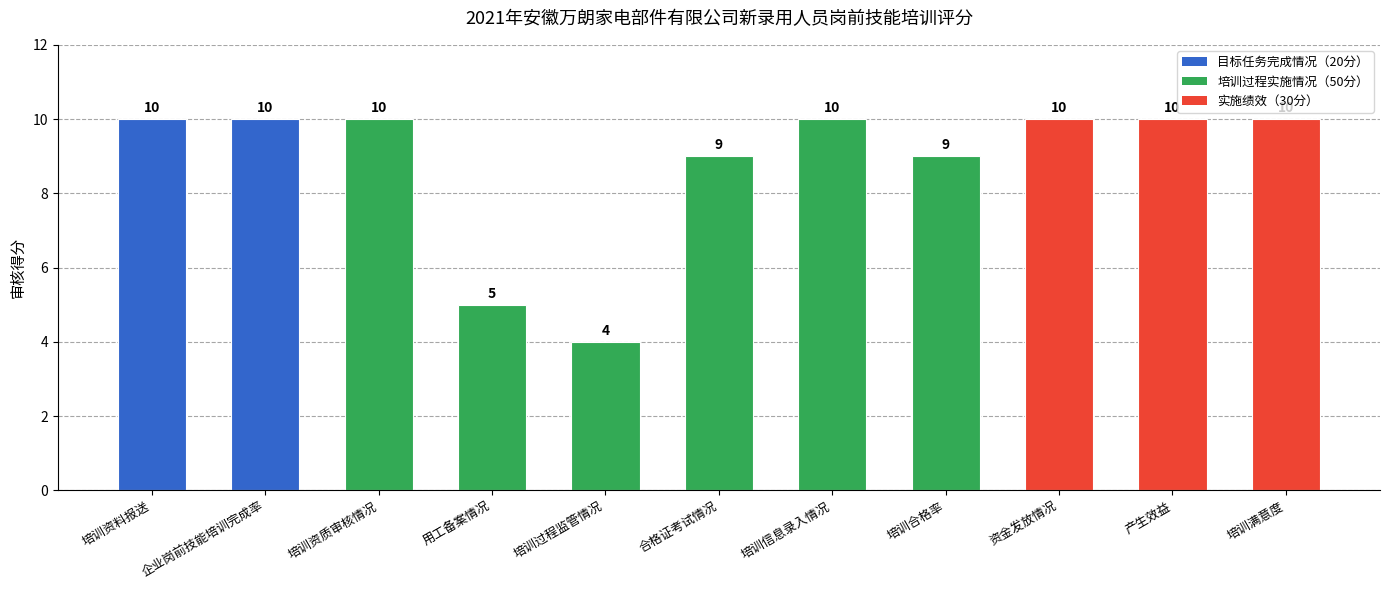

Which category has the lowest value across all series?

培训过程监管情况